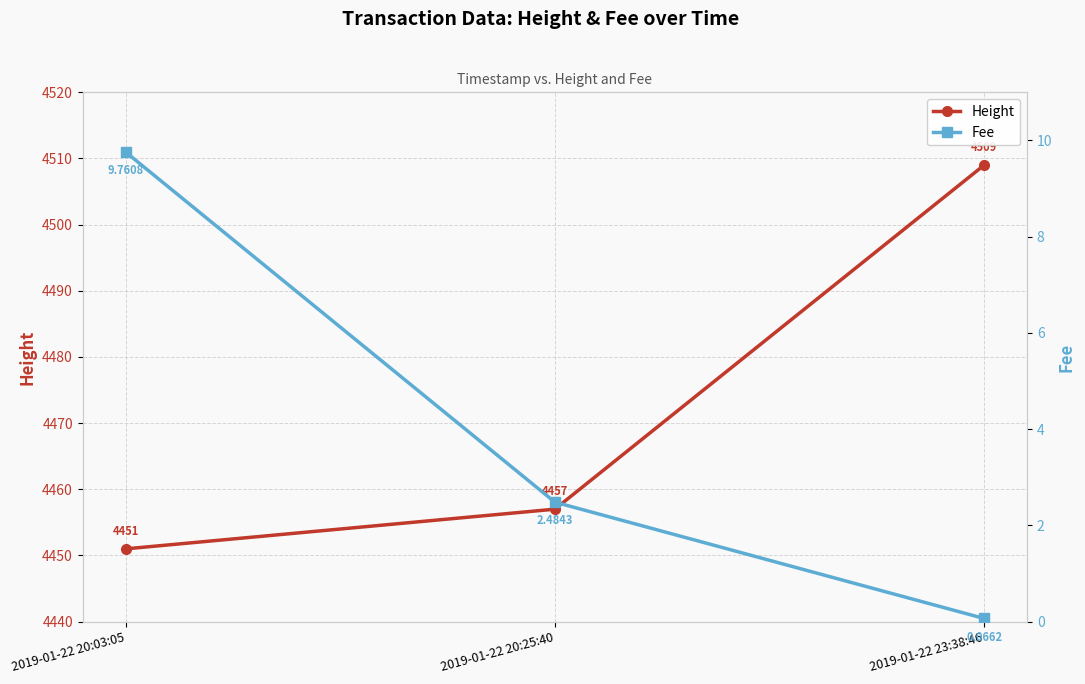

How many series are shown in this chart?

2